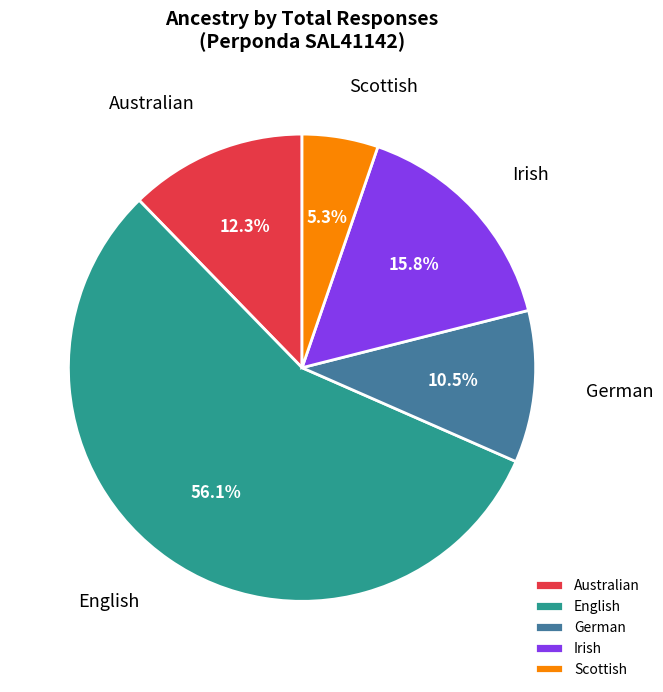

To the nearest percent, what is the difference between the Australian and Scottish slice percentages?

7%